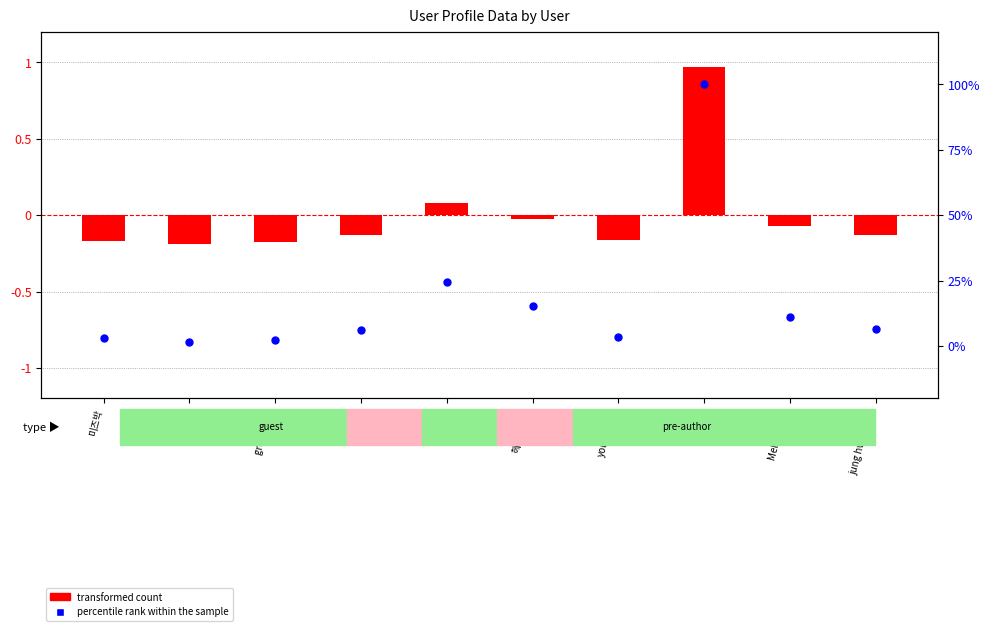

Which series has the largest total across all categories?

percentile rank within the sample